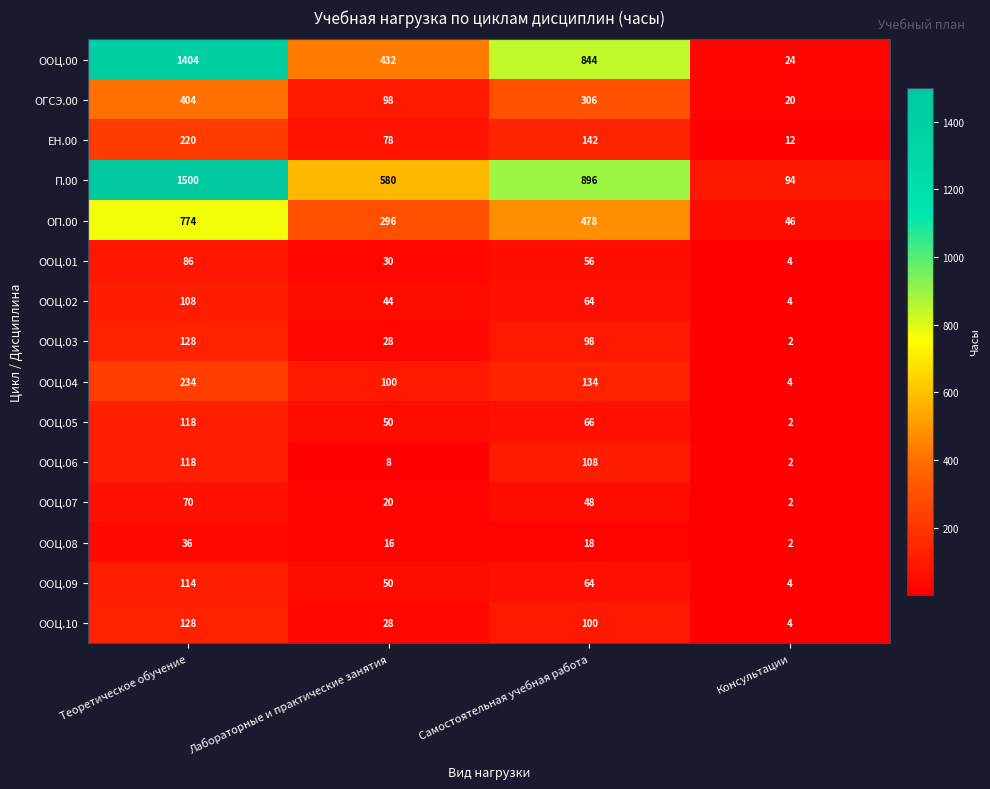

Count the ООЦ.07 values in the range 20 to 70.

3